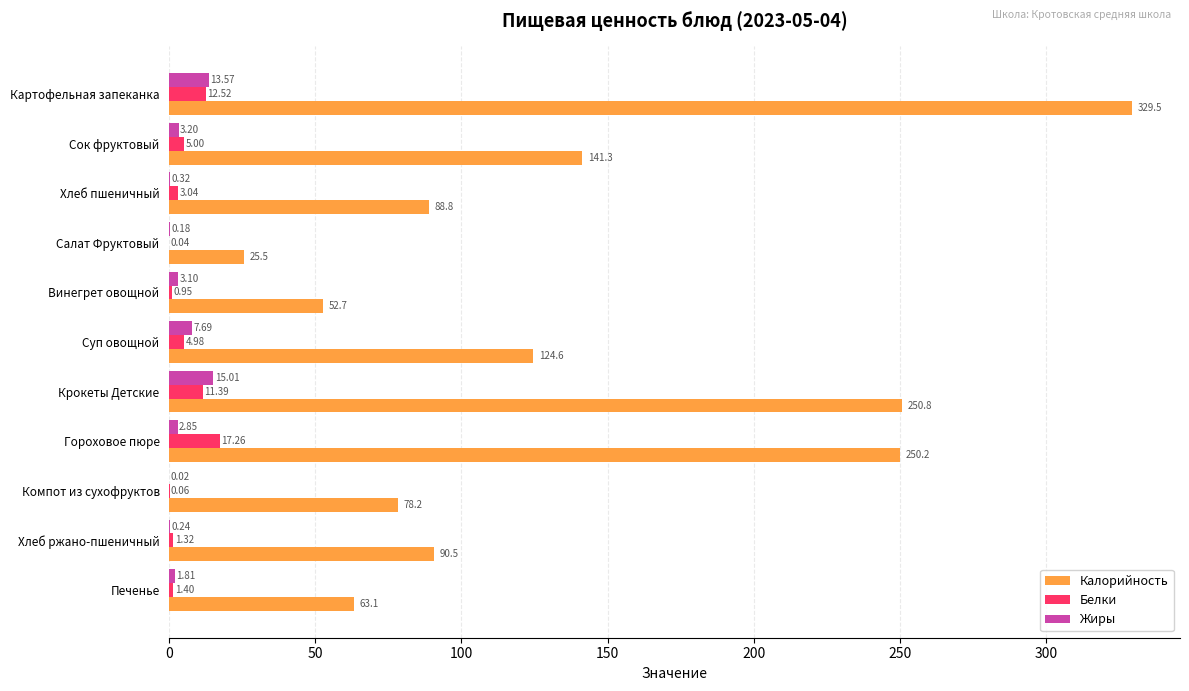

How many categories are shown in the chart?

11